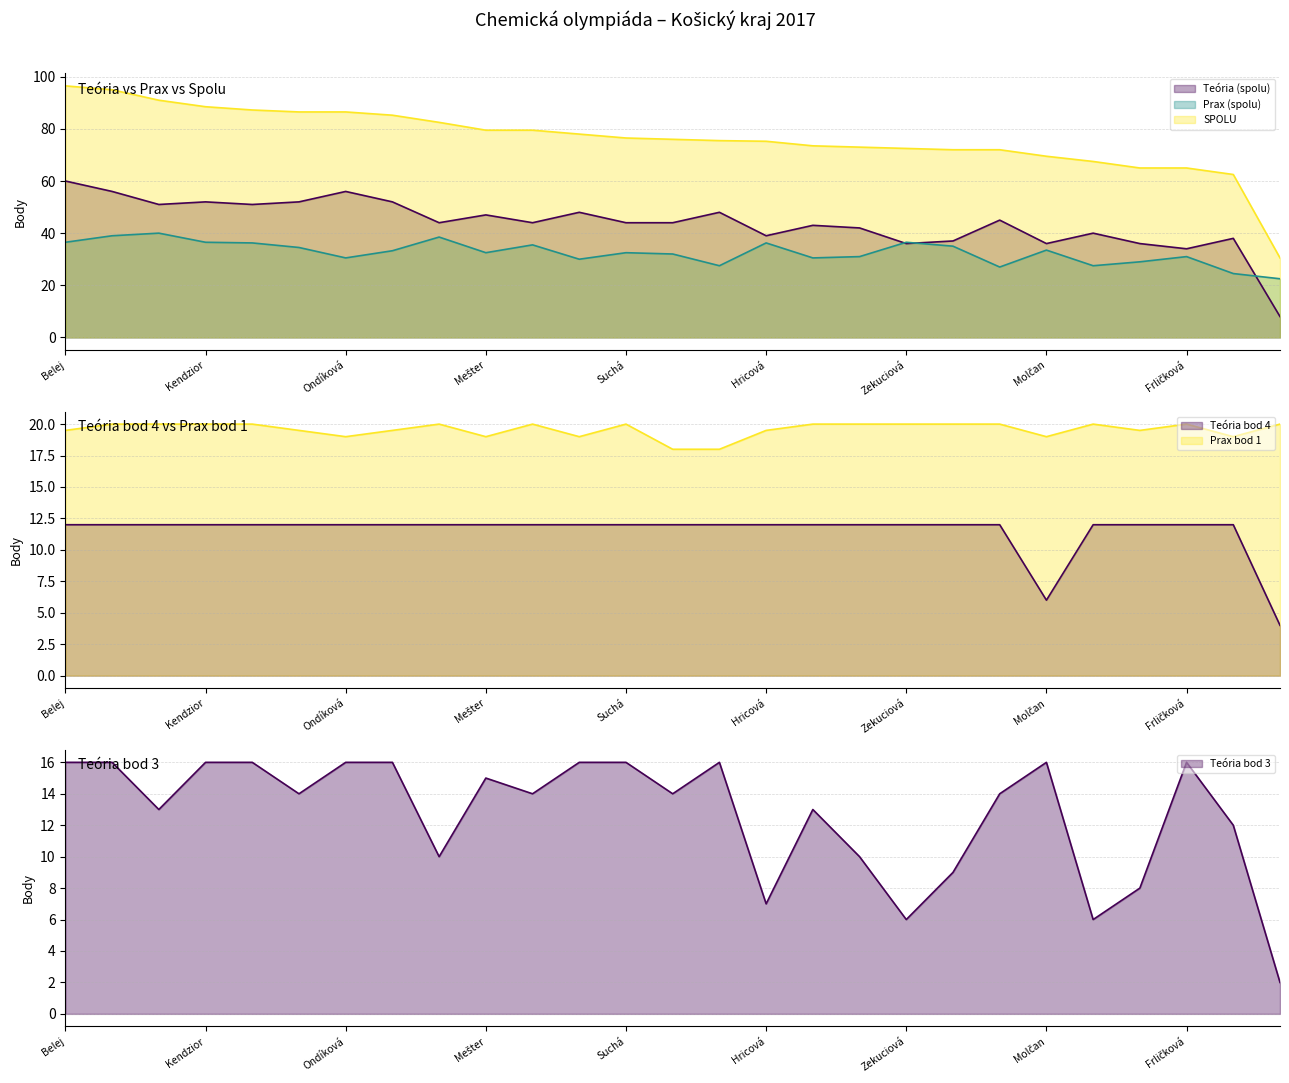

Which category has the lowest value across all series?

Munnichová